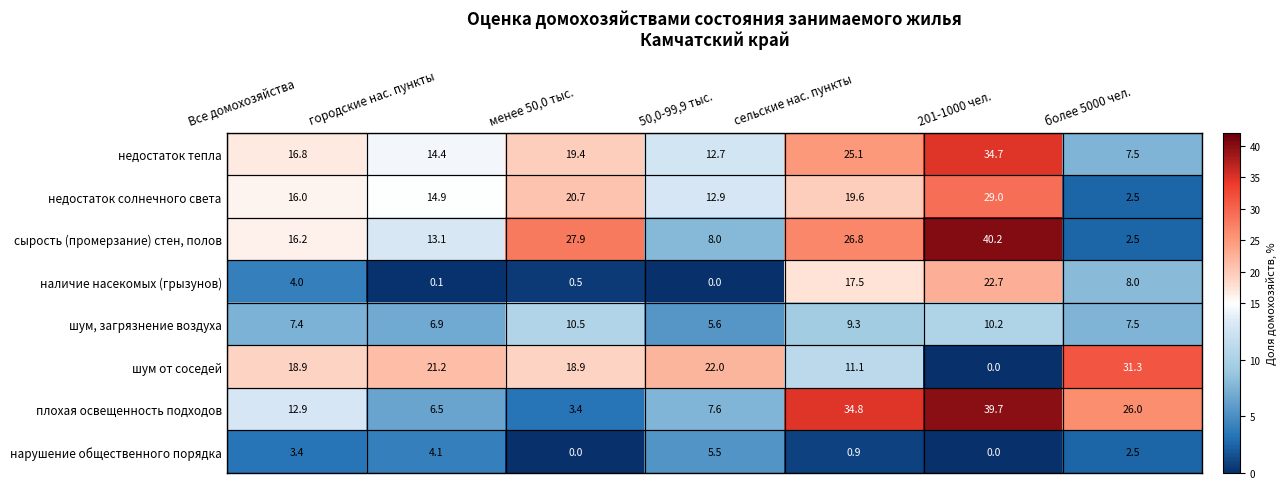

How many data points in недостаток тепла are above 16?

4